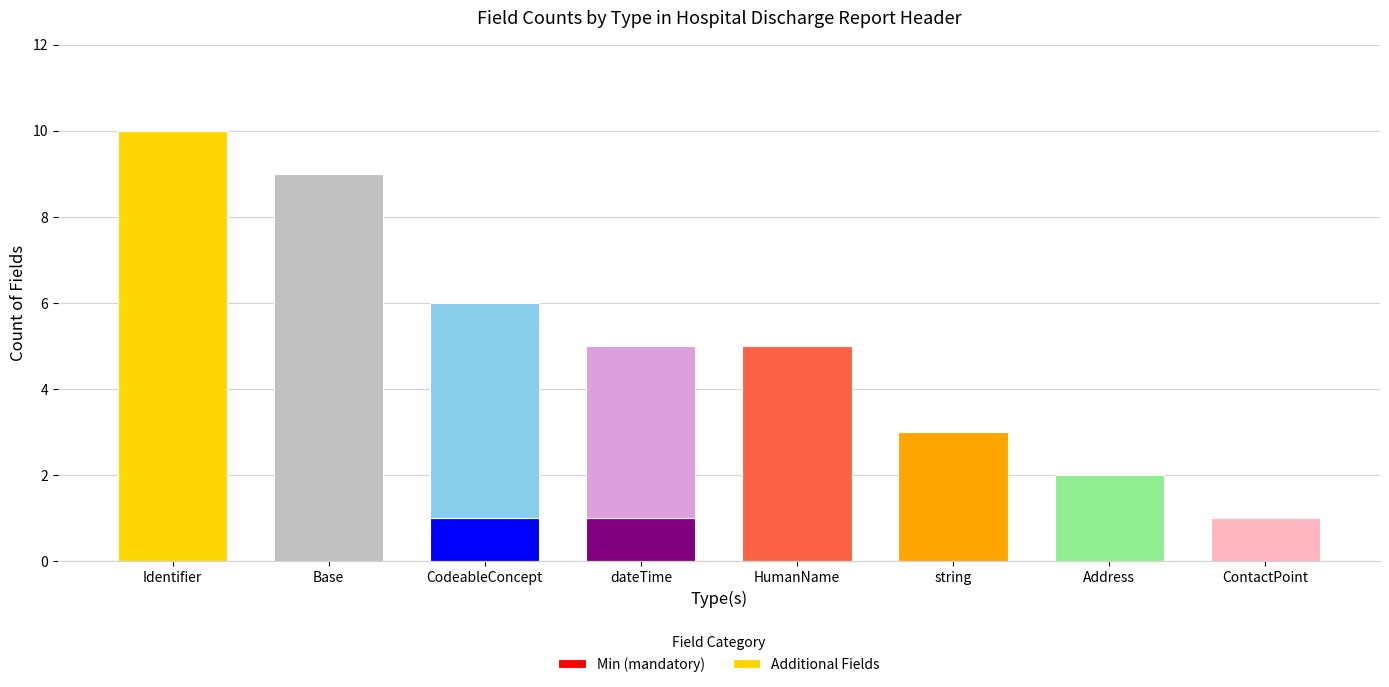

The value of Min (mandatory) at string is -1. True or false?

False